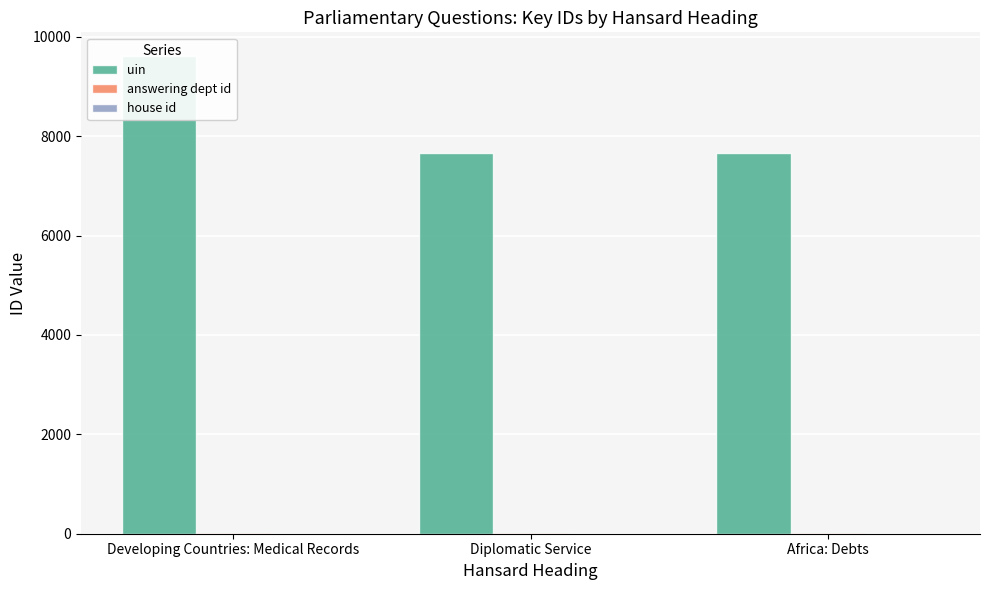

Rank the categories by house id value from lowest to highest.

Developing Countries: Medical Records, Diplomatic Service, Africa: Debts